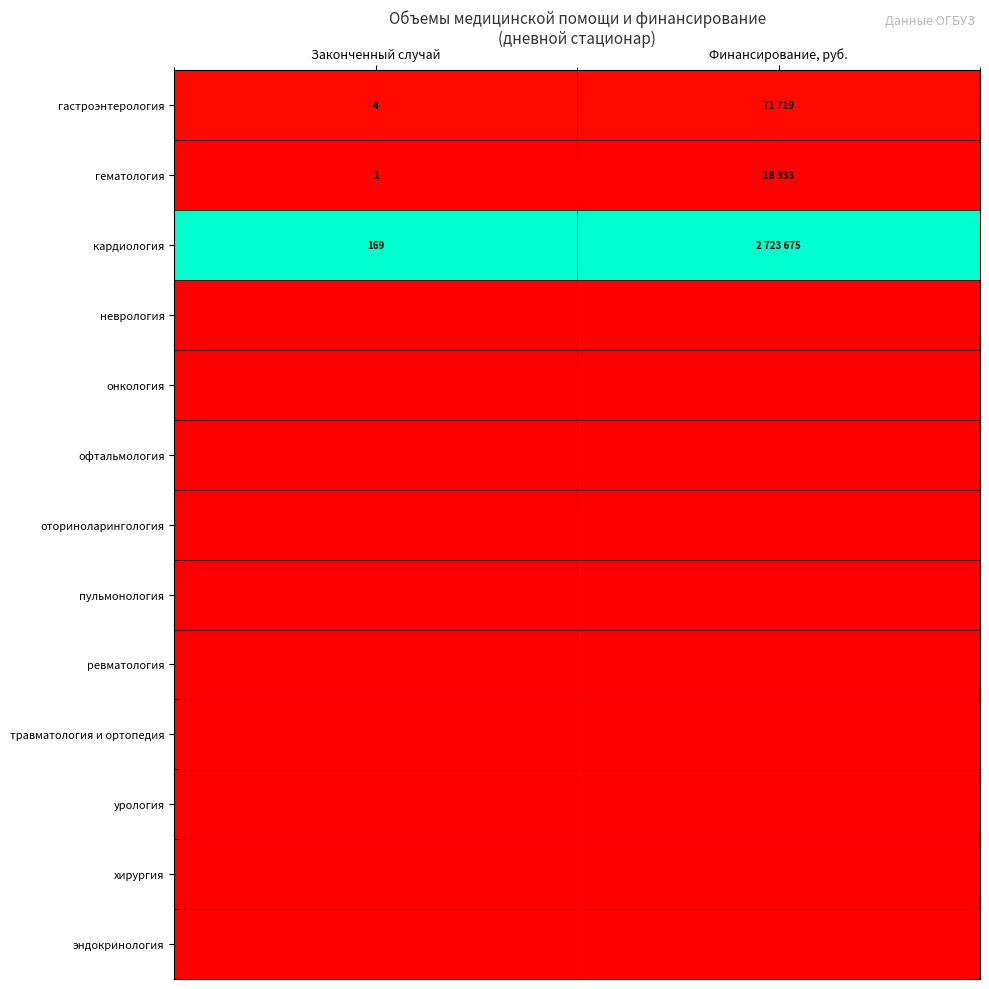

How many categories are shown in the chart?

2